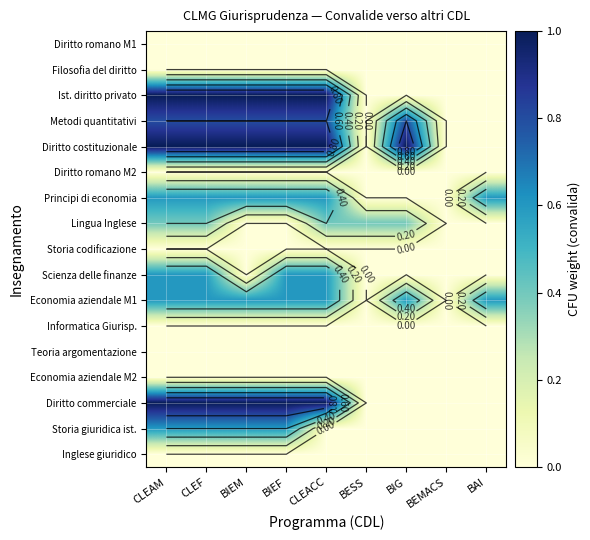

How many distinct data groups are displayed?

17